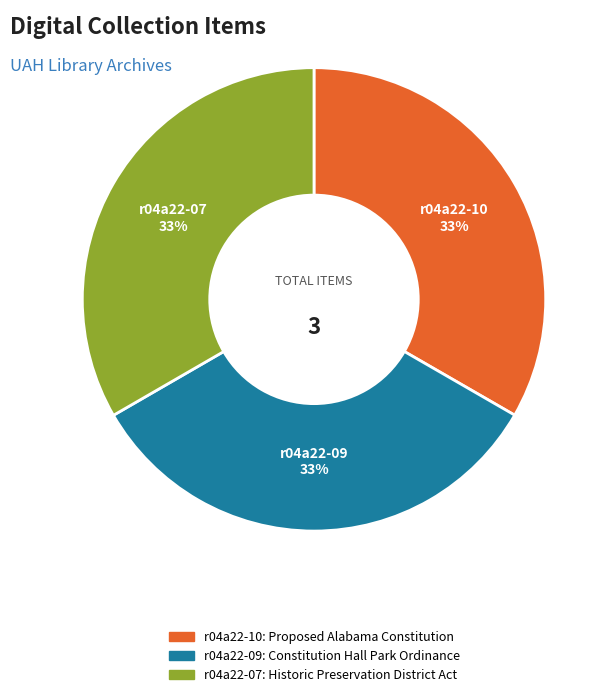

Combined, do r04a22-07: Historic Preservation District Act and r04a22-09: Constitution Hall Park Ordinance account for over 50%?

Yes